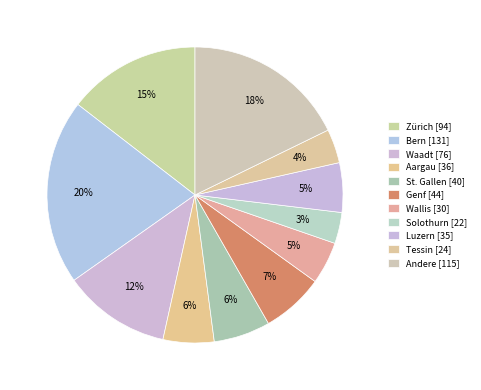

Which category has the smallest portion of the pie?

Solothurn